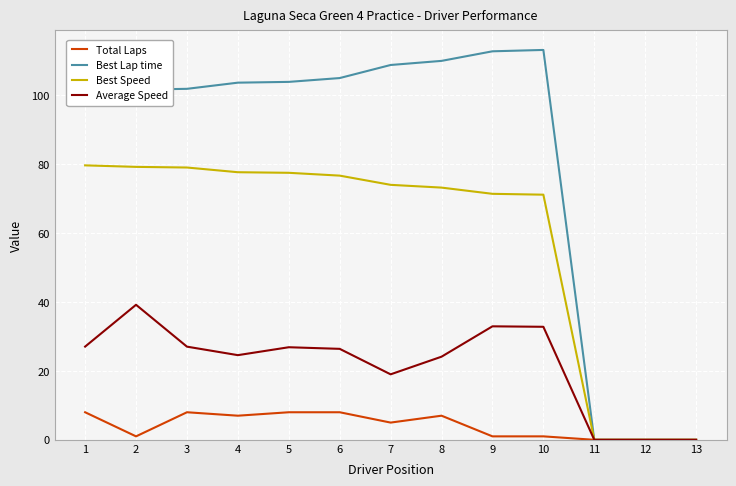

Which series has the largest range (max minus min)?

Best Lap time